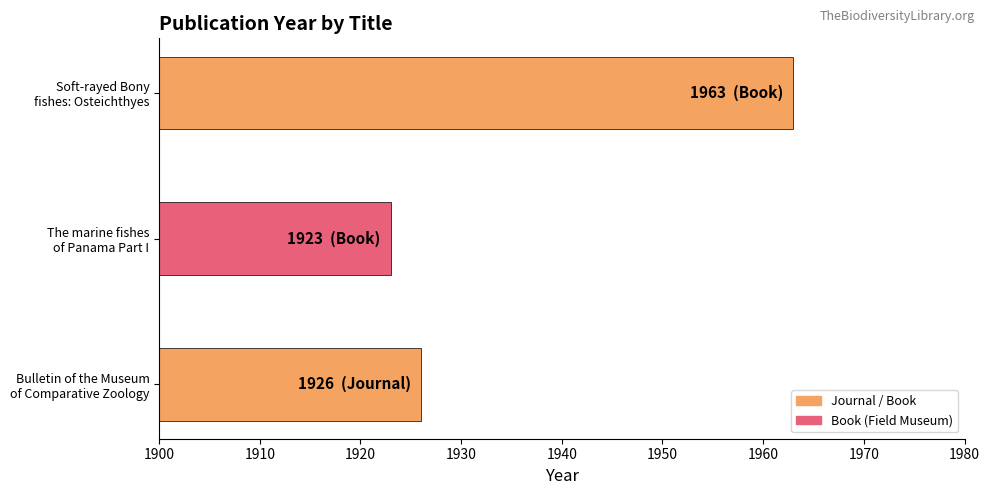

Which label corresponds to the largest value in the chart?

Soft-rayed Bony
fishes: Osteichthyes